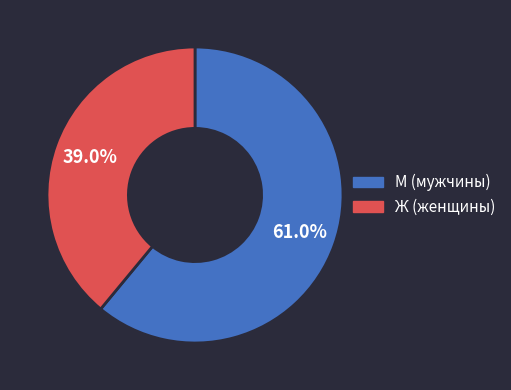

Does Ж account for over 50% of the chart?

No